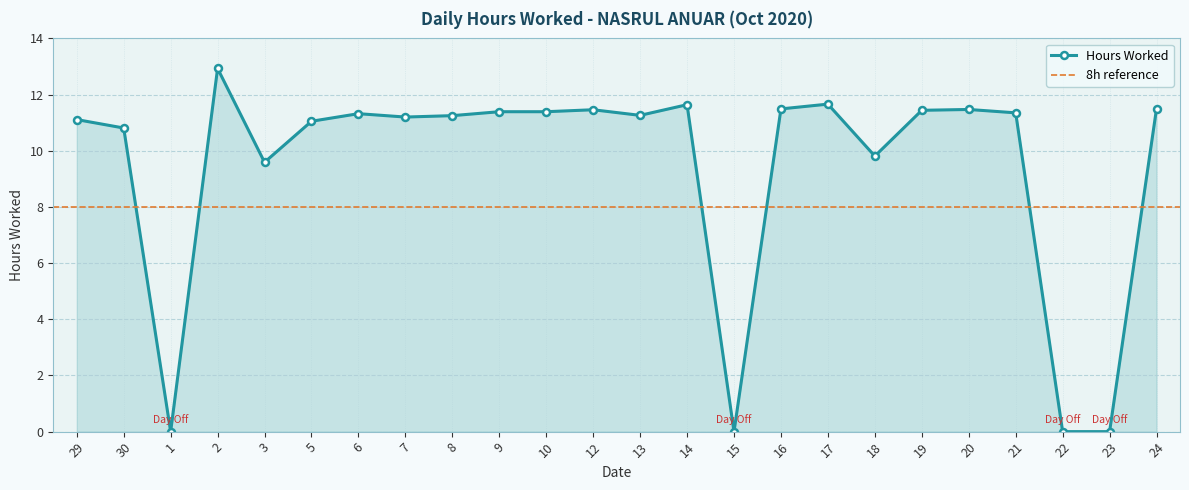

At which category does the data reach its first local valley?

1